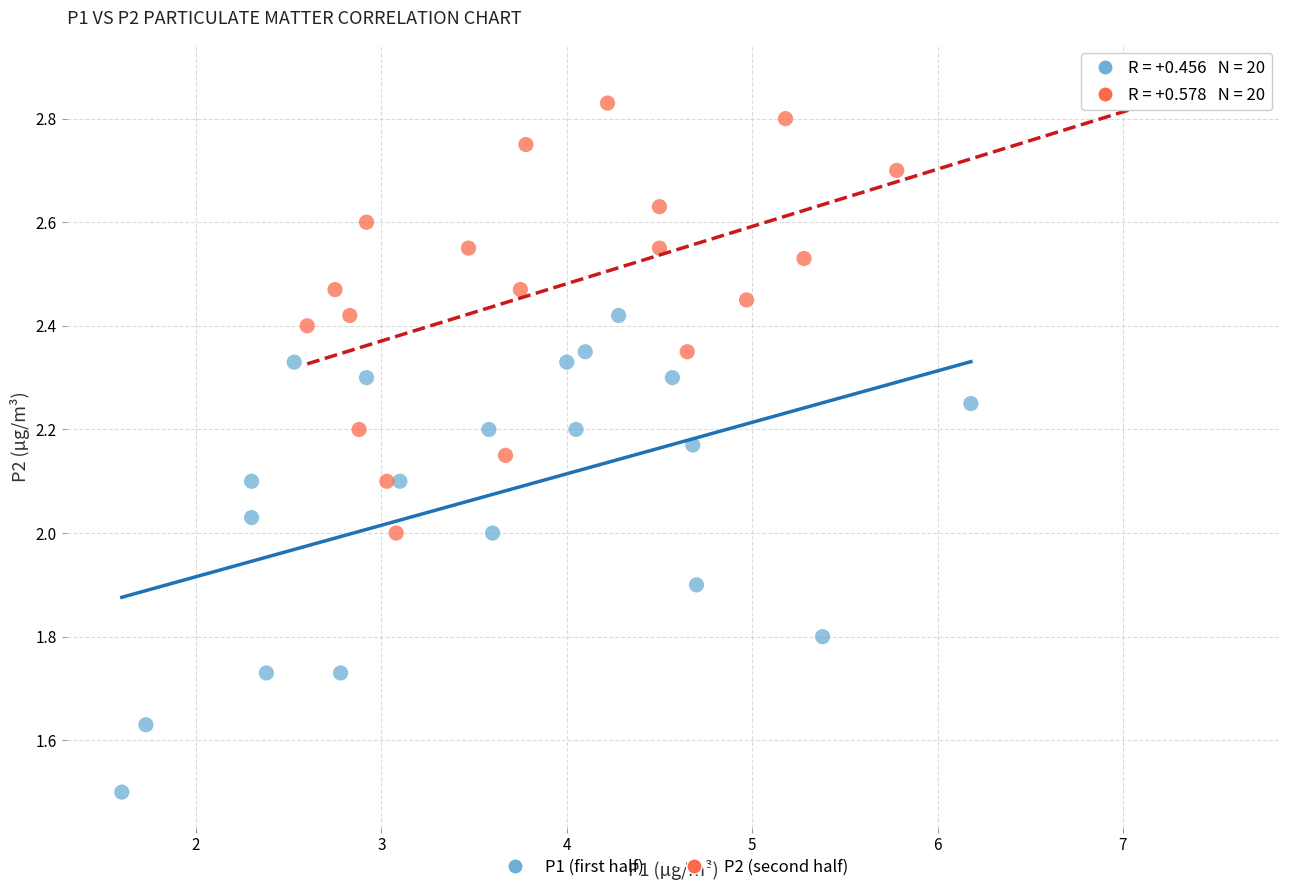

Which series contains the lowest Y value?

P1 (first half)